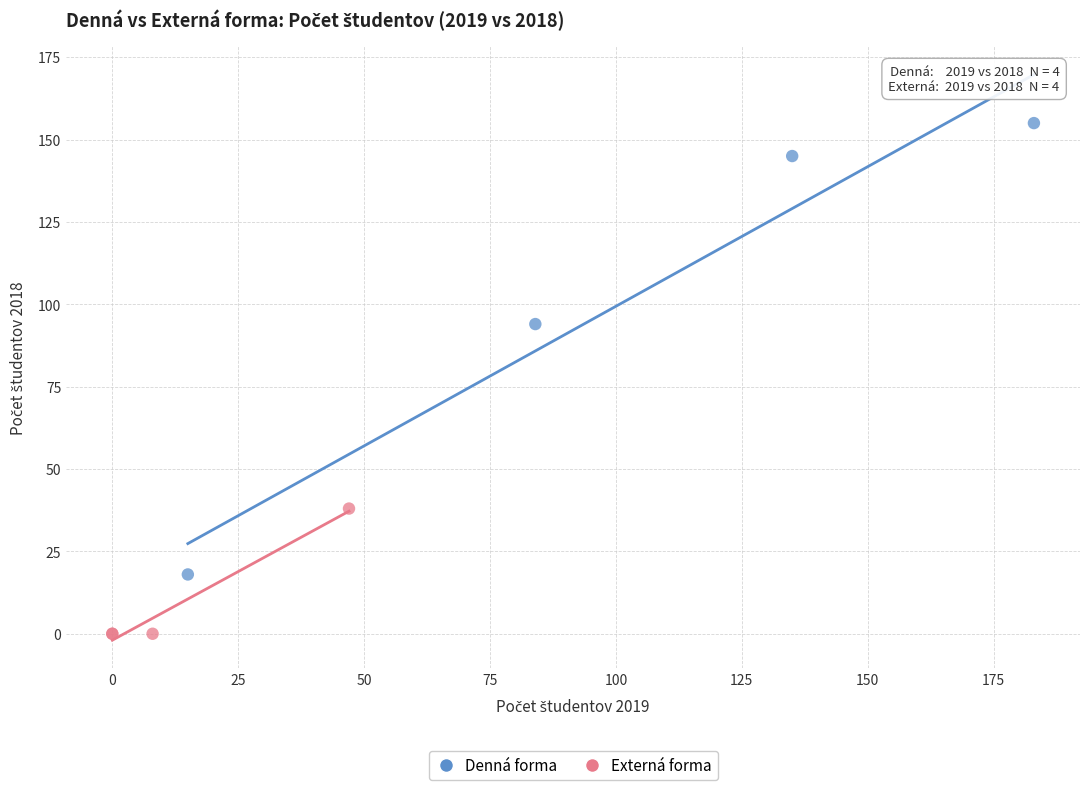

Which series has the largest Y range (max minus min)?

Denná forma